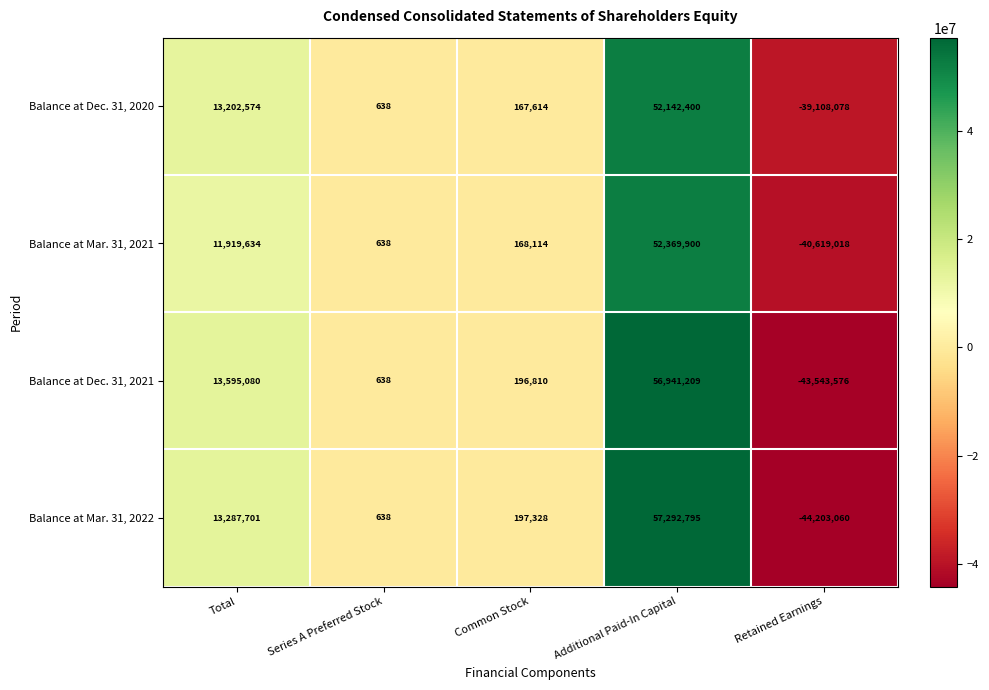

How many values in the Balance at Mar. 31, 2022 series are below 197328?

2